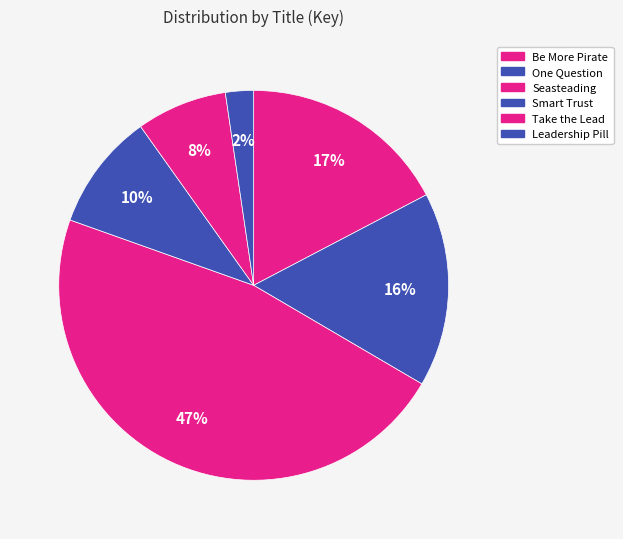

What is the total percentage of Take the Lead and Smart Trust?

17.2%